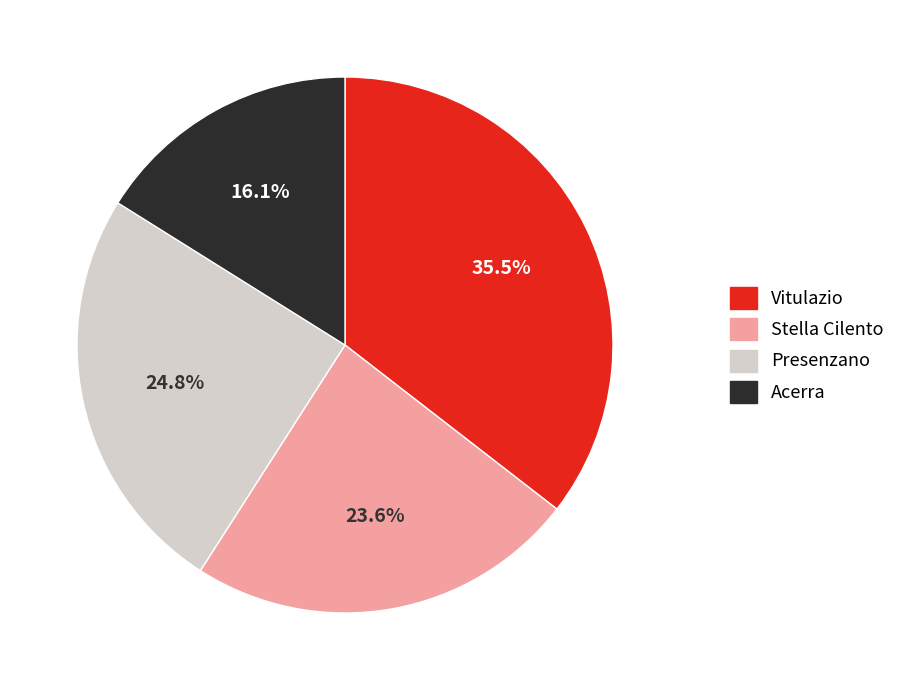

Combined, what portion of the pie is Stella Cilento and Presenzano?

48.4%